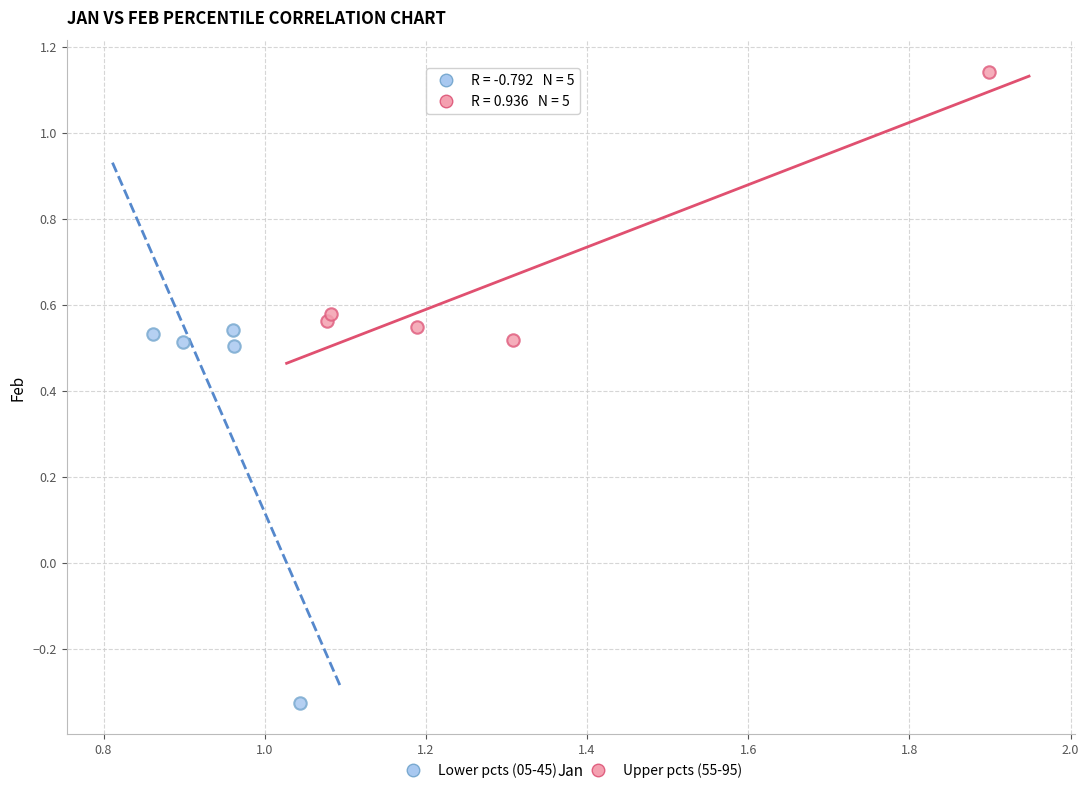

Which series reaches the maximum Y coordinate?

Upper pcts (55-95)